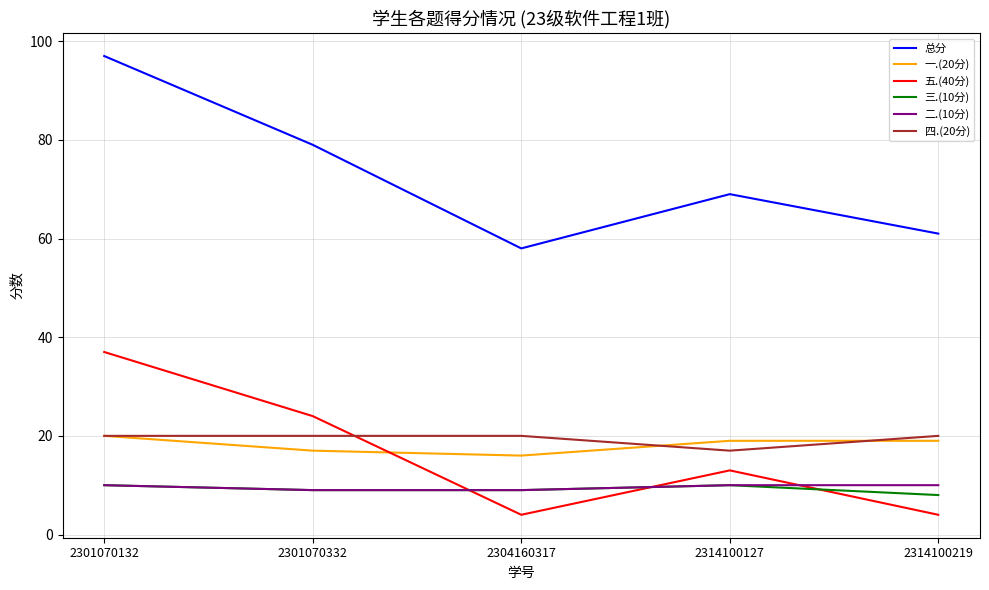

What is the sum of all 二.(10分) values?

48